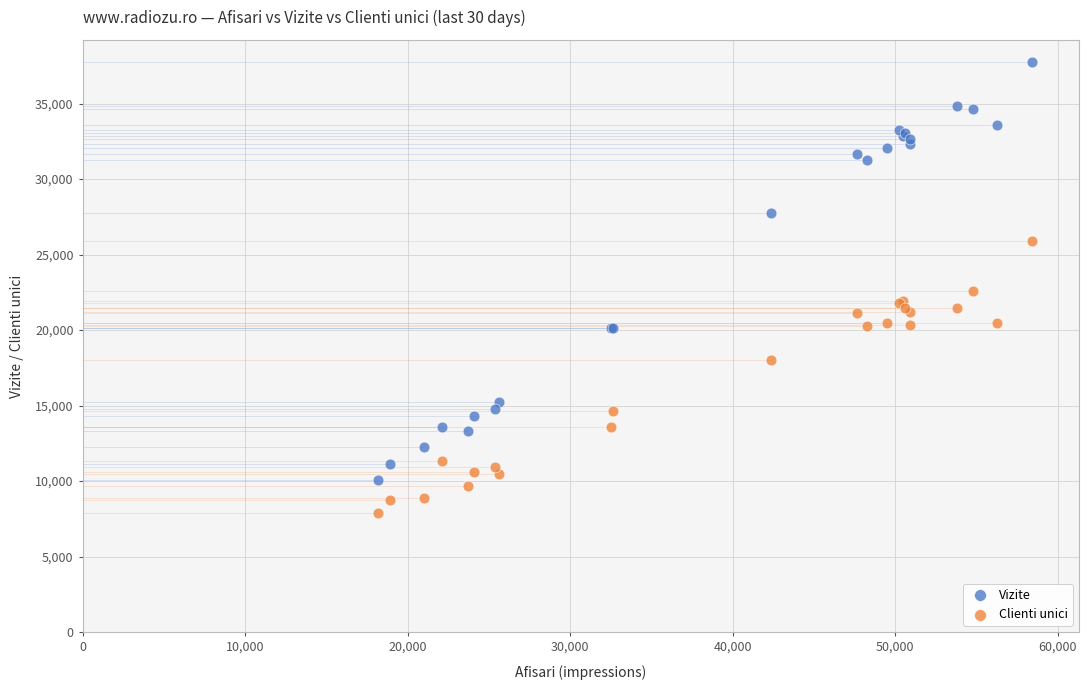

In the Vizite series, what Y value is closest to 23906?

20149